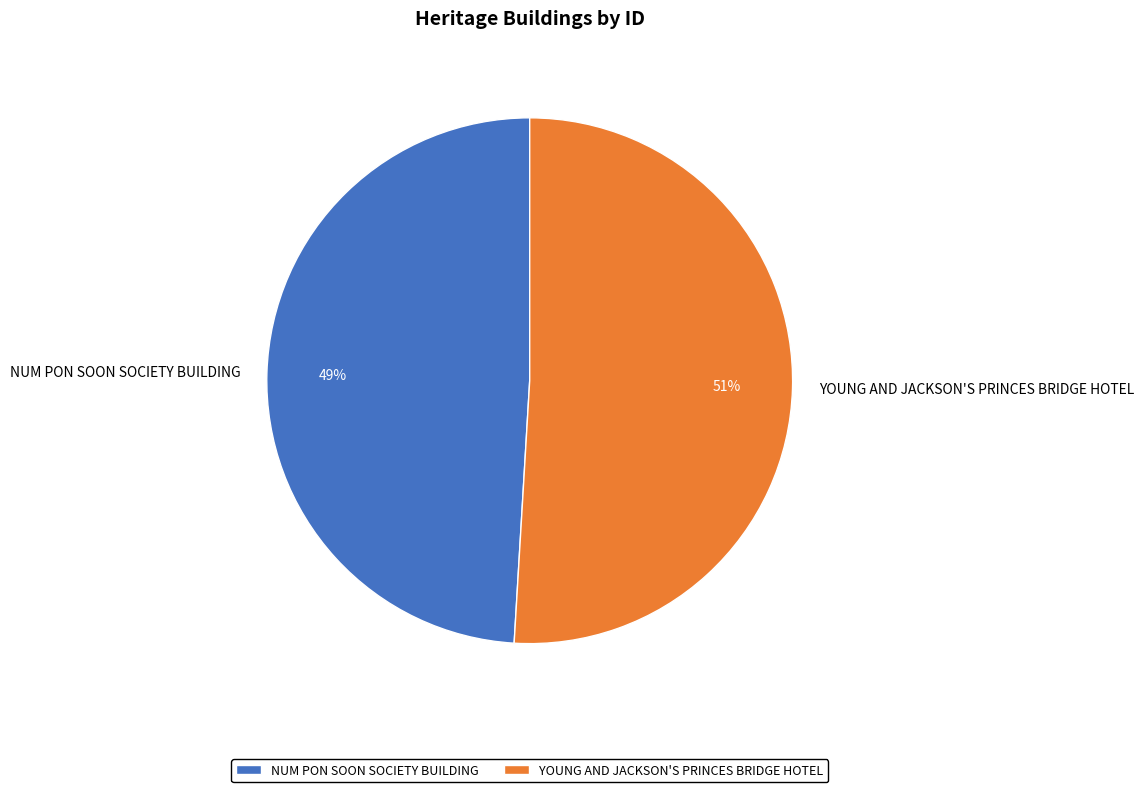

How many segments does this pie chart have?

2